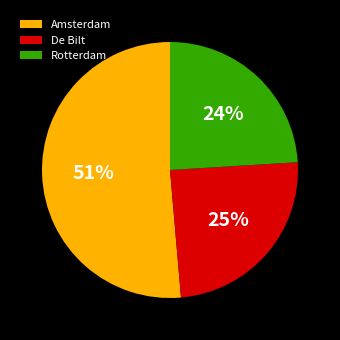

The De Bilt slice represents 25% of the pie. True or false?

True